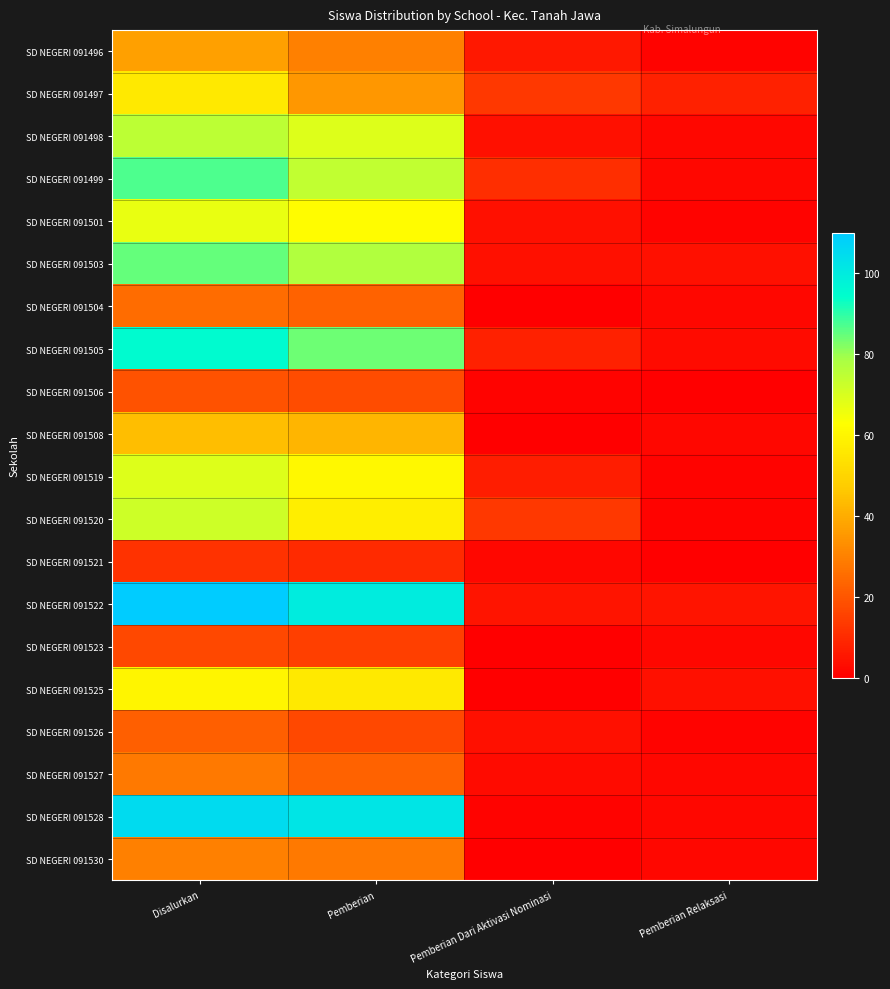

Between Disalurkan and Pemberian Dari Aktivasi Nominasi, which is larger?

Disalurkan